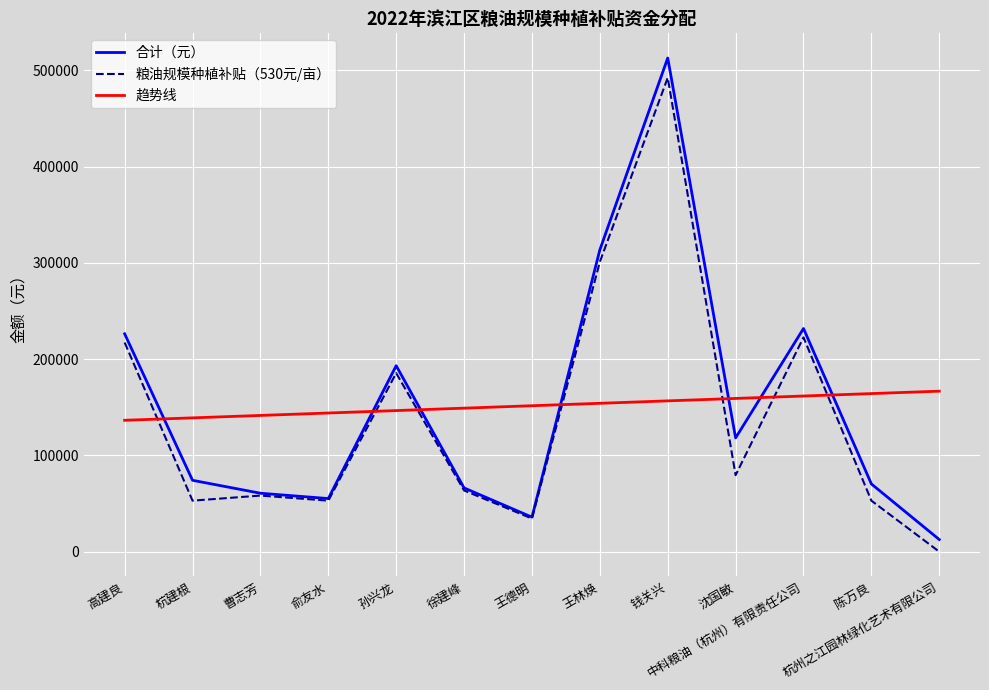

How many intersections are there between 趋势线 and 合计（元）?

7